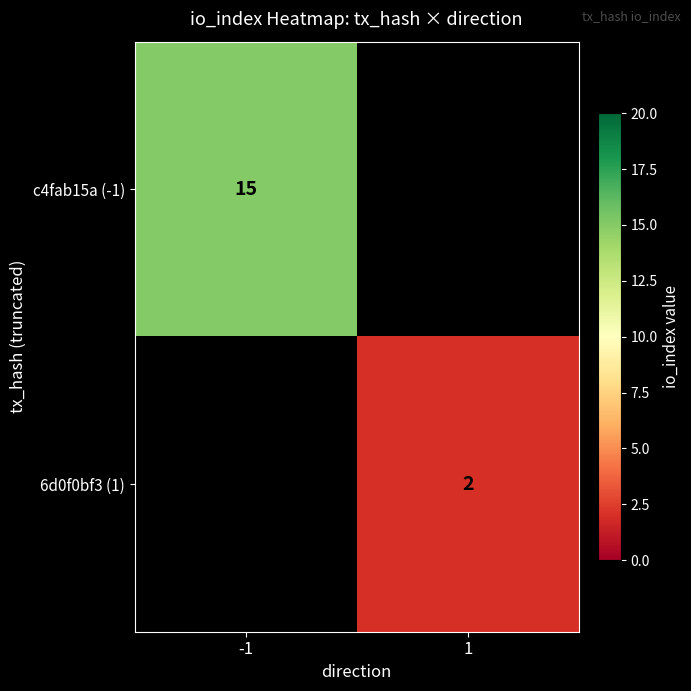

Is the value of c4fab15a (-1) at -1 greater than the value of 6d0f0bf3 (1) at 1?

Yes